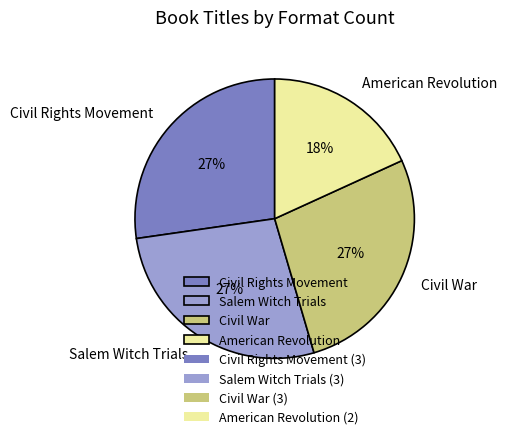

To the nearest percent, what is the difference between the largest and smallest slice percentages?

9%